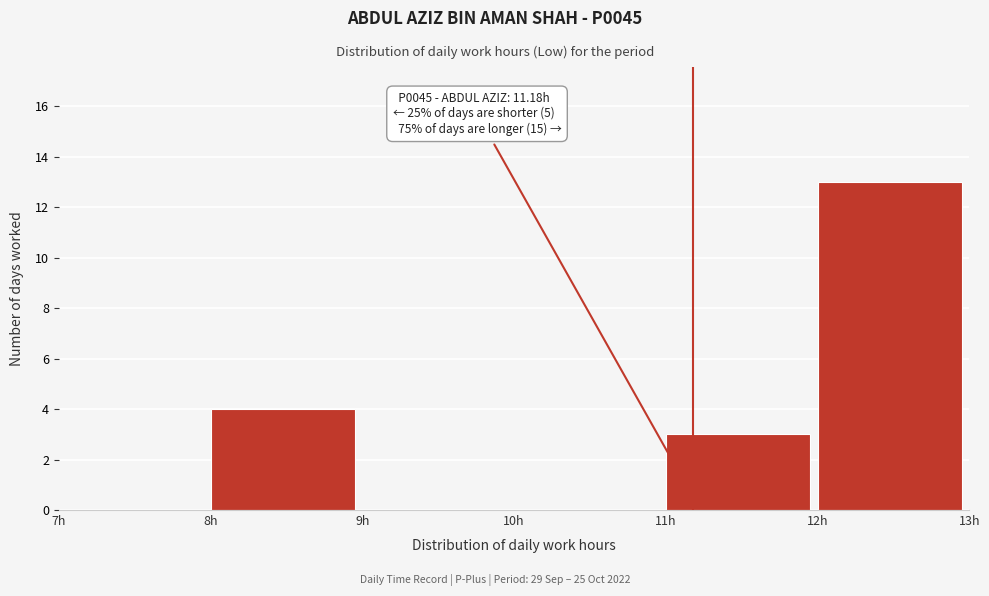

Over which range of the x-axis is the bar tallest?

12 to 13